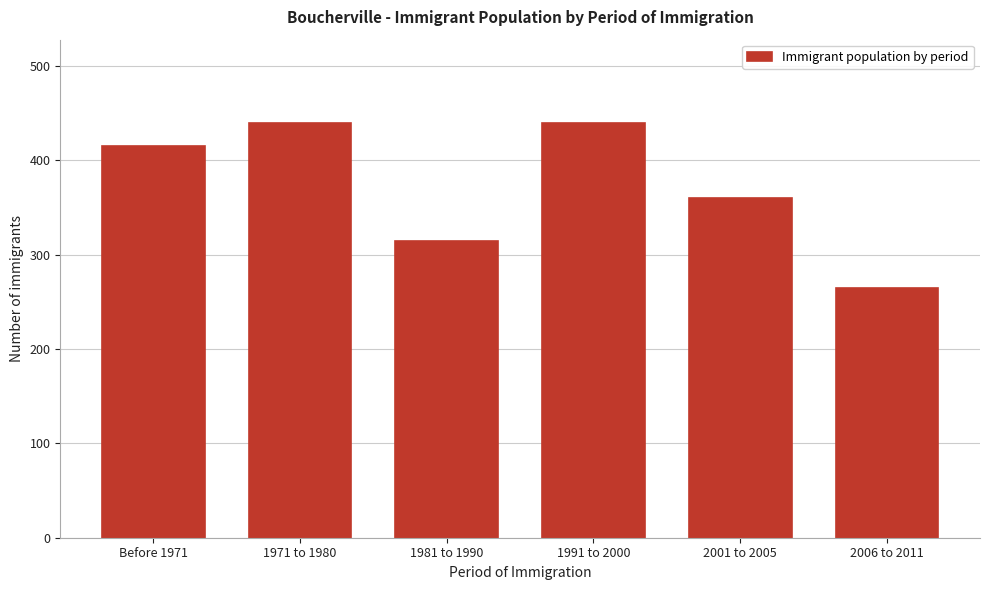

Reading left to right, what are all the values shown in this chart?

415	440	315	440	360	265